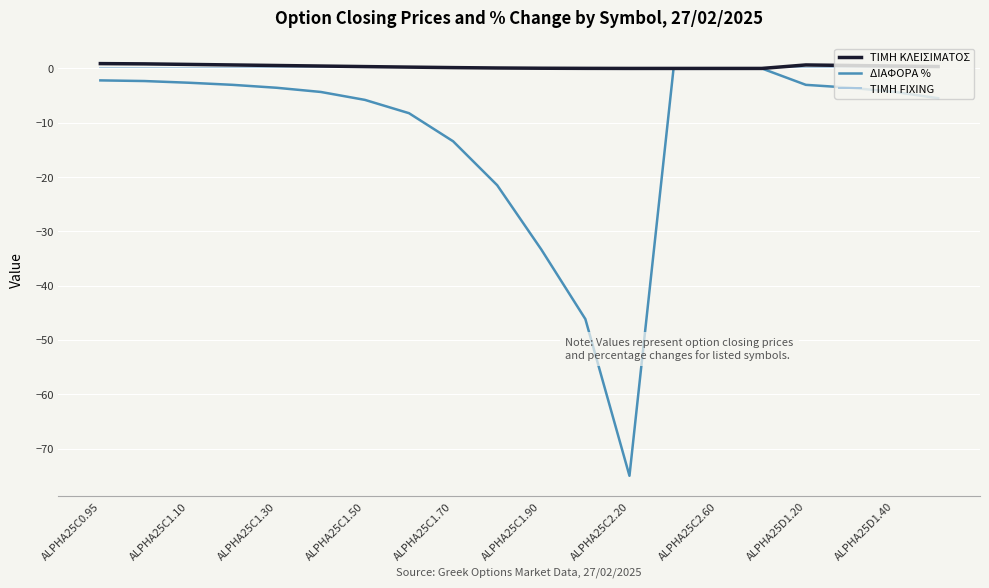

Which series has the widest spread of values?

ΔΙΑΦΟΡΑ %